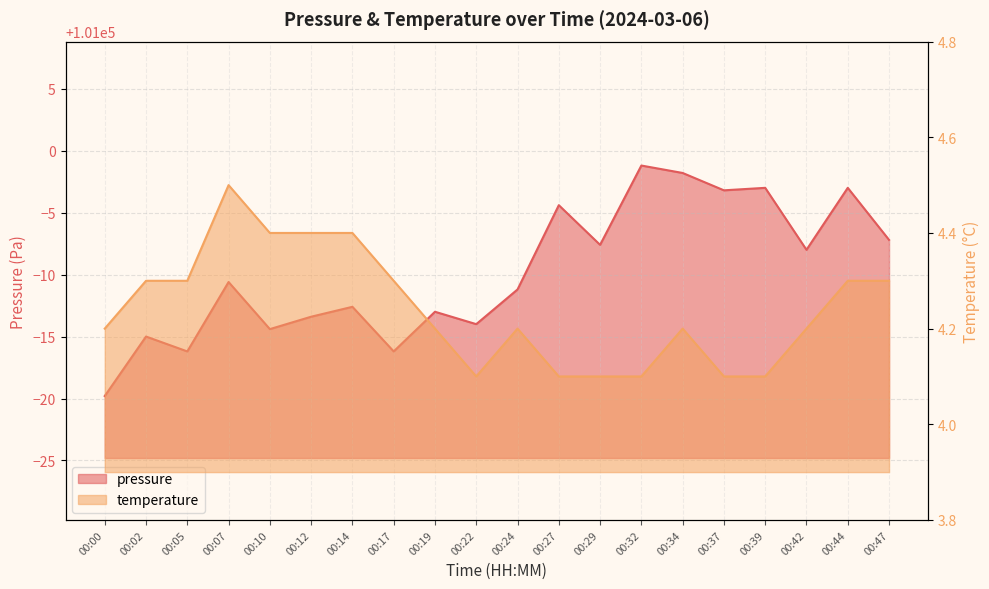

True or false: pressure and temperature intersect in this chart.

False